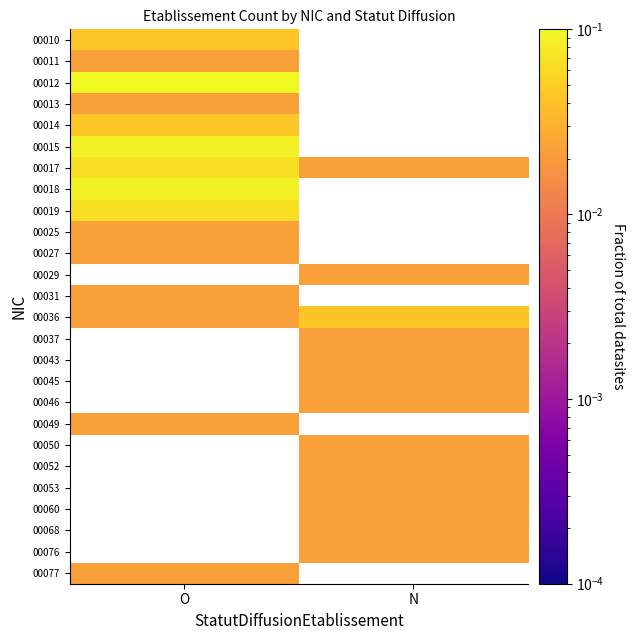

Is the value of 00043 at O greater than the value of 00037 at O?

No